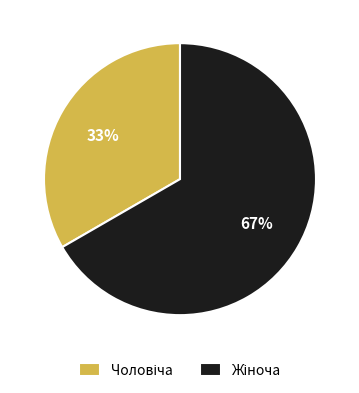

To the nearest percent, what is the average slice percentage?

50%